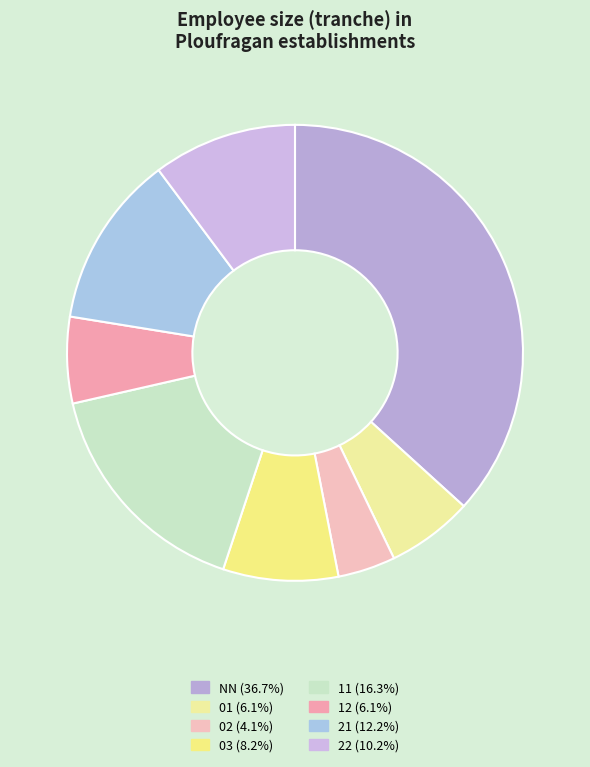

Does any single category account for the majority?

No